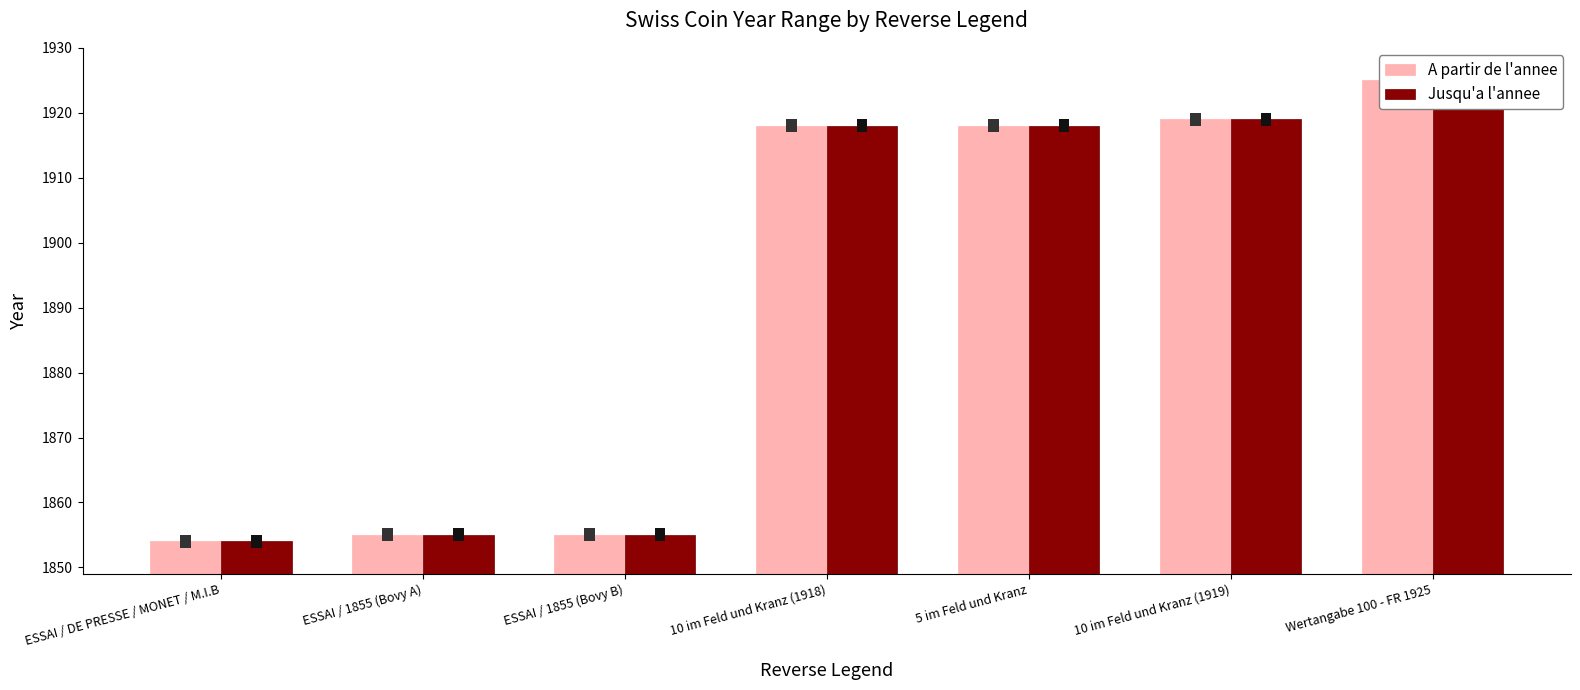

How many data points does each series have?

7